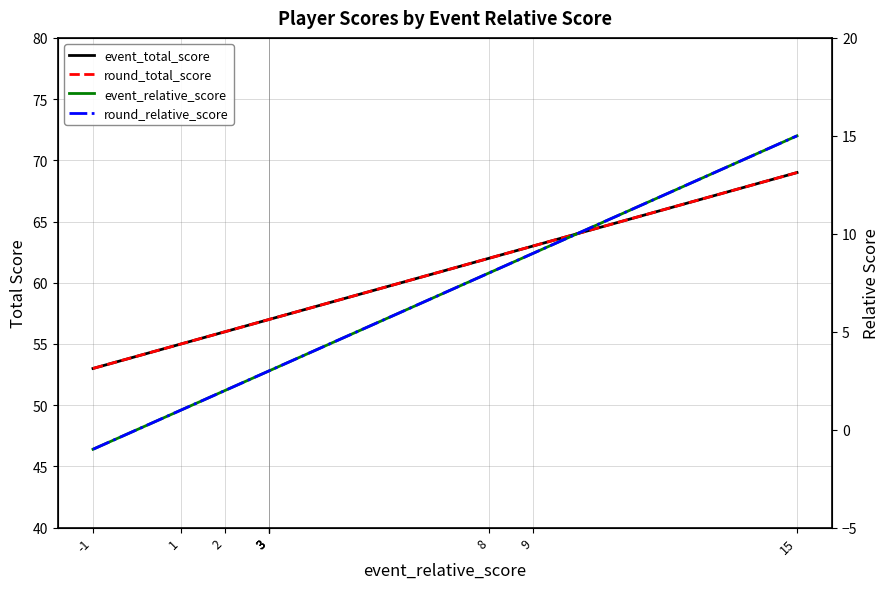

True or false: event_total_score and event_relative_score cross at least once.

False